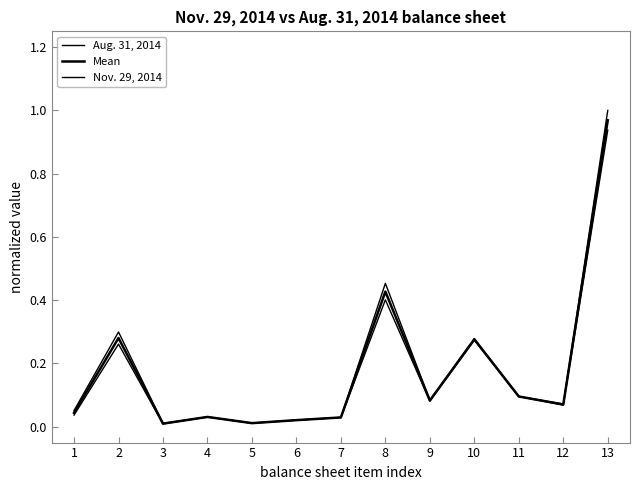

How many lines are shown in the chart?

3